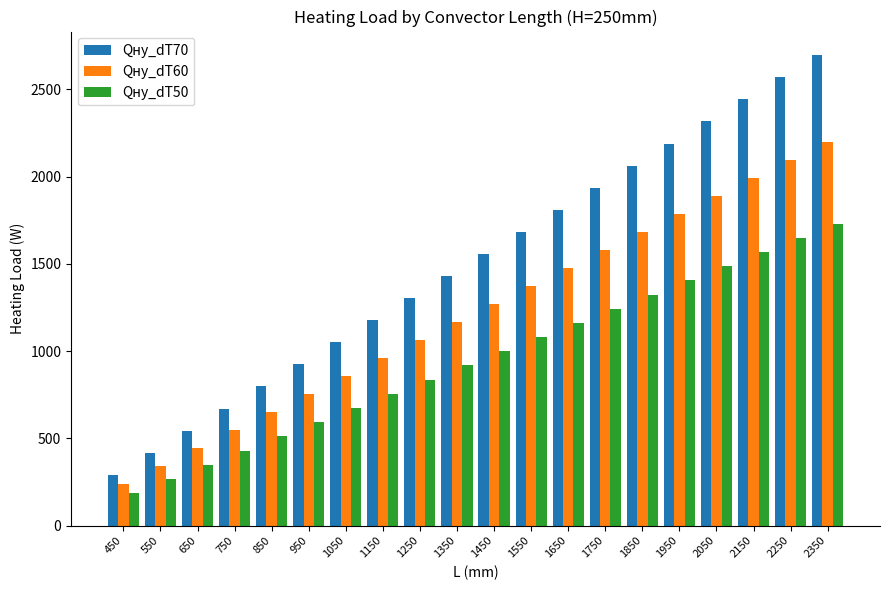

What is the difference between the maximum and second lowest values in the Qну_dT50 series?

1462